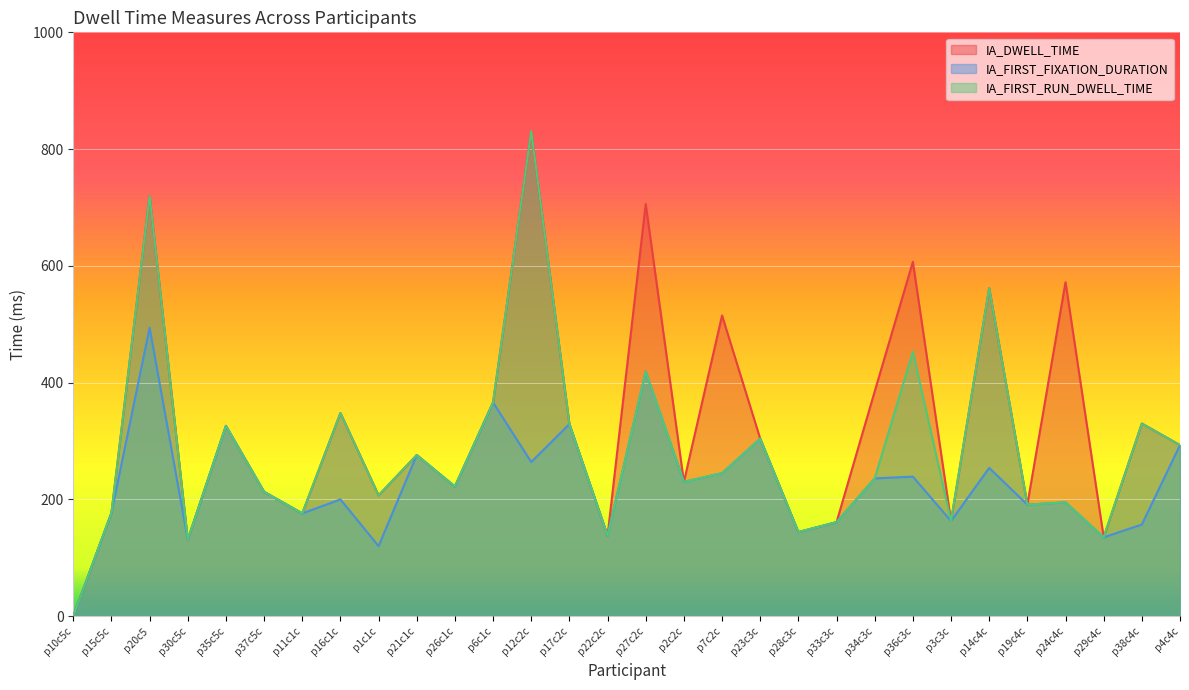

In IA_DWELL_TIME, how many points are higher than both neighbors (excluding endpoints)?

11